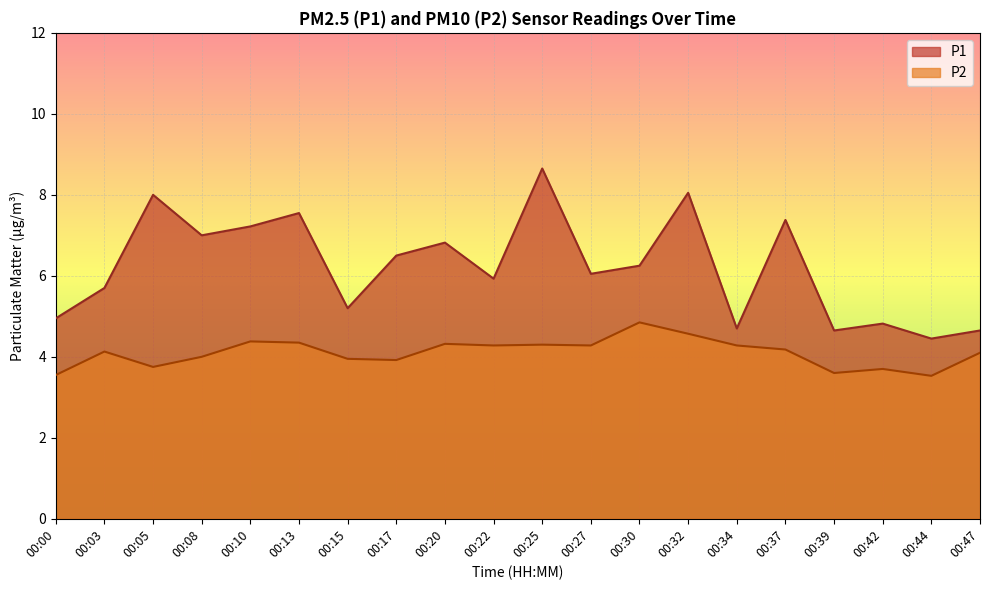

At 00:20, list the series in order from smallest to largest.

P2, P1